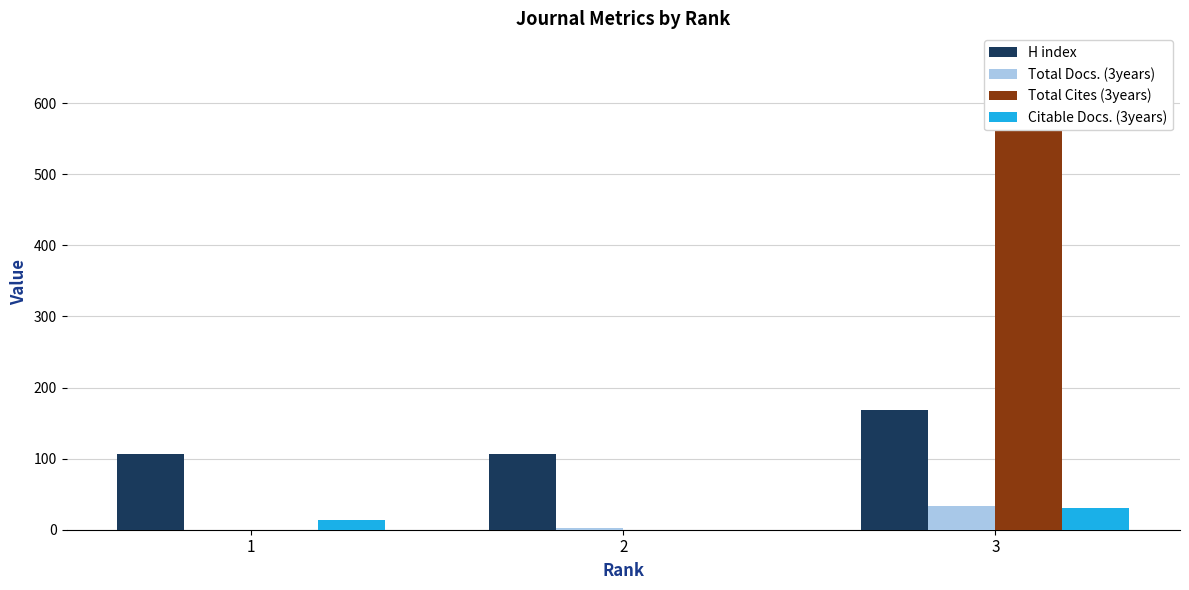

Which series has the widest spread of values?

Total Cites (3years)